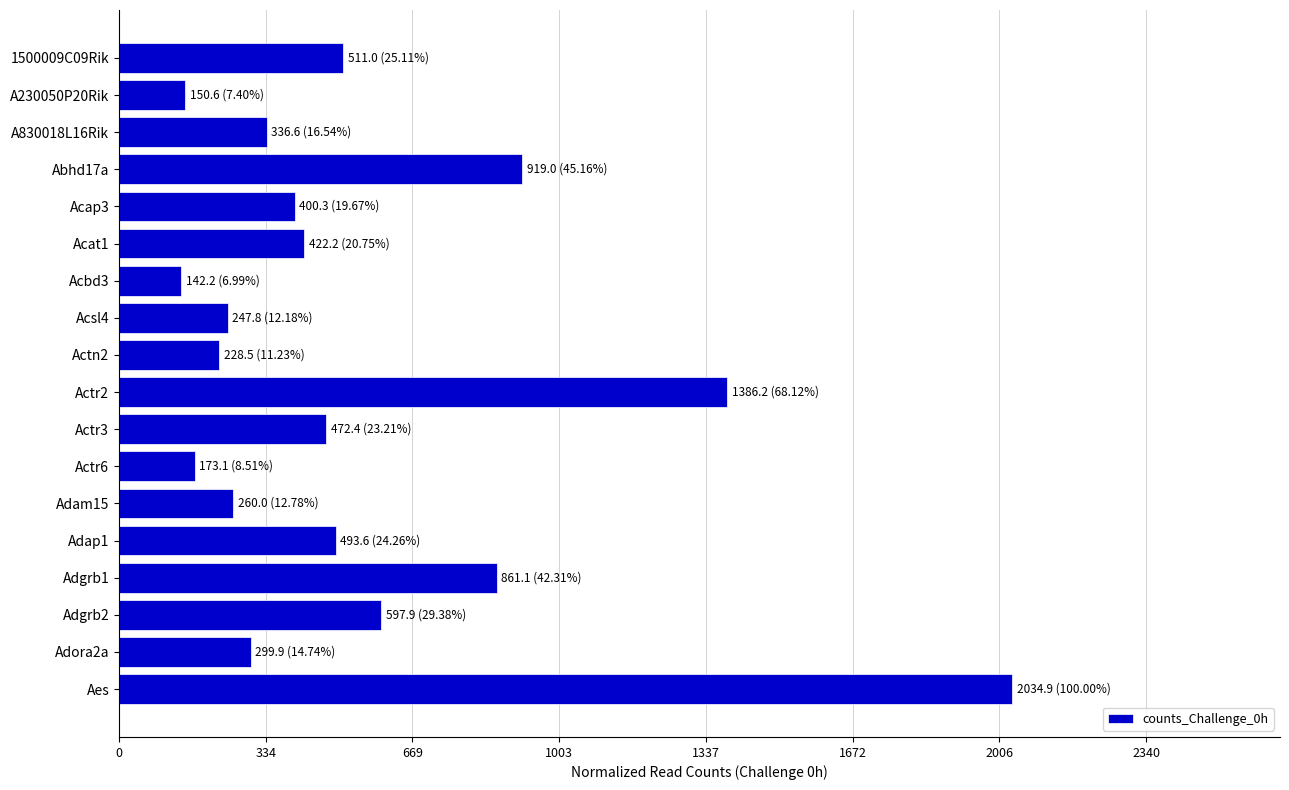

What is the sum of the values at 1500009C09Rik and Acap3?

911.3